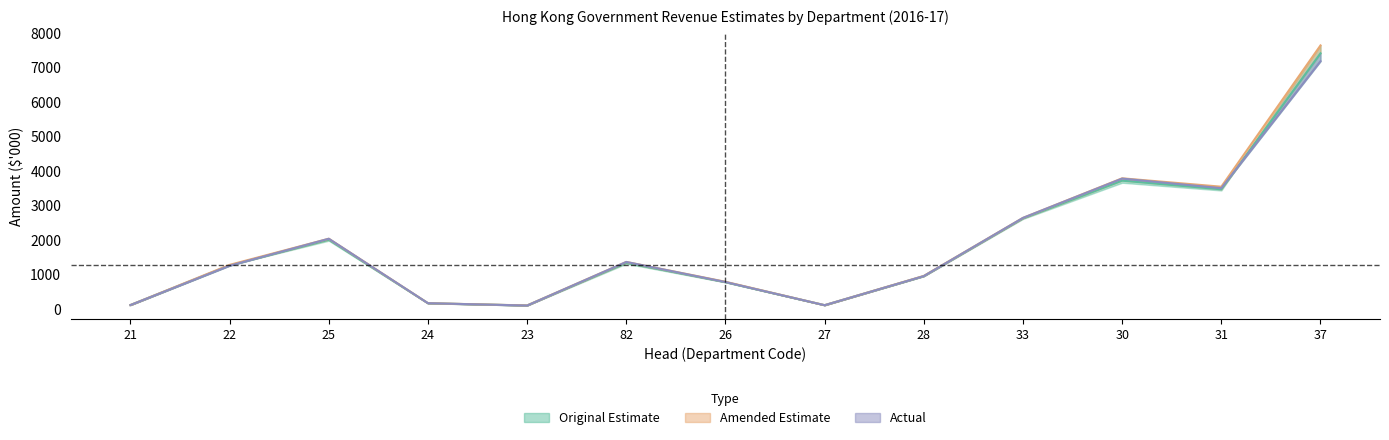

In Actual, how many points are lower than both neighbors (excluding endpoints)?

3